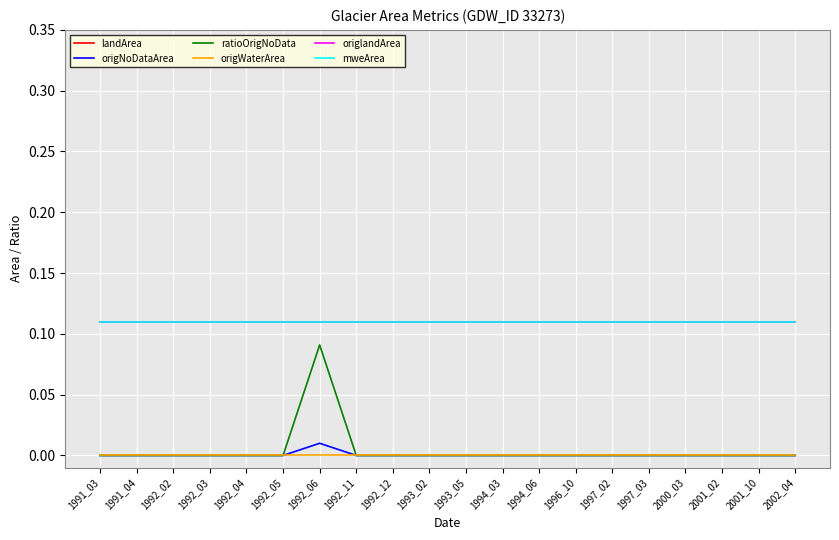

Rank the series at 1992_05 from highest to lowest value.

landArea, origlandArea, mweArea, origNoDataArea, ratioOrigNoData, origWaterArea